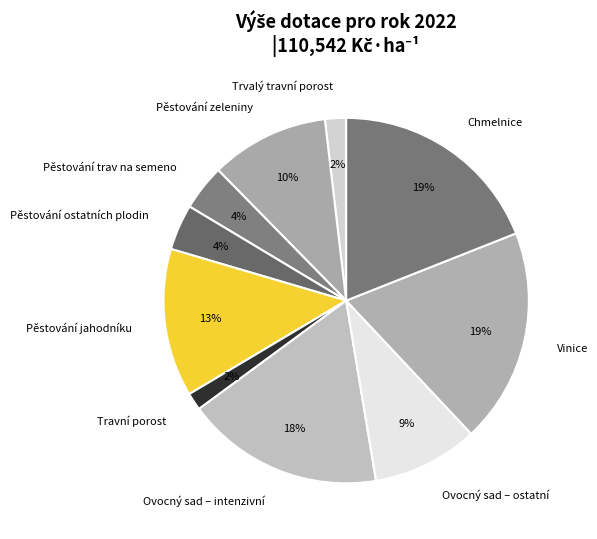

Is there a majority slice in this chart?

No